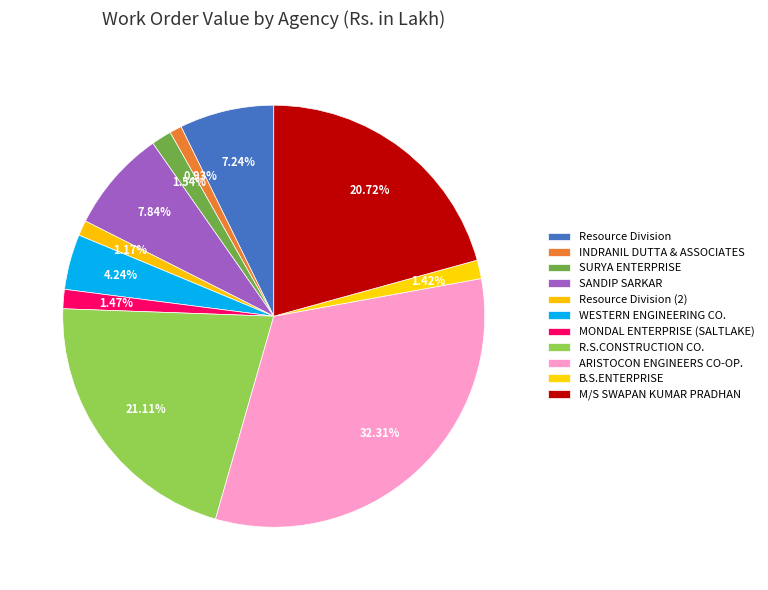

What is the change in value from WESTERN ENGINEERING CO. to B.S.ENTERPRISE?

-14.1